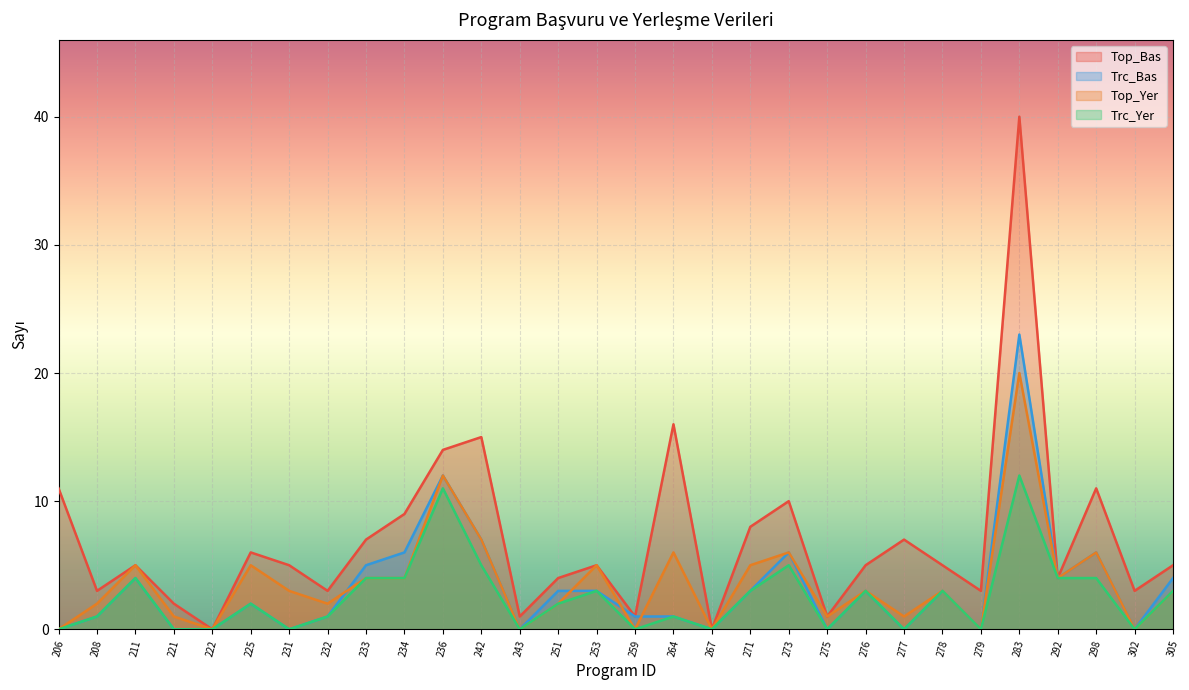

What is the average value of the Trc_Yer series?

2